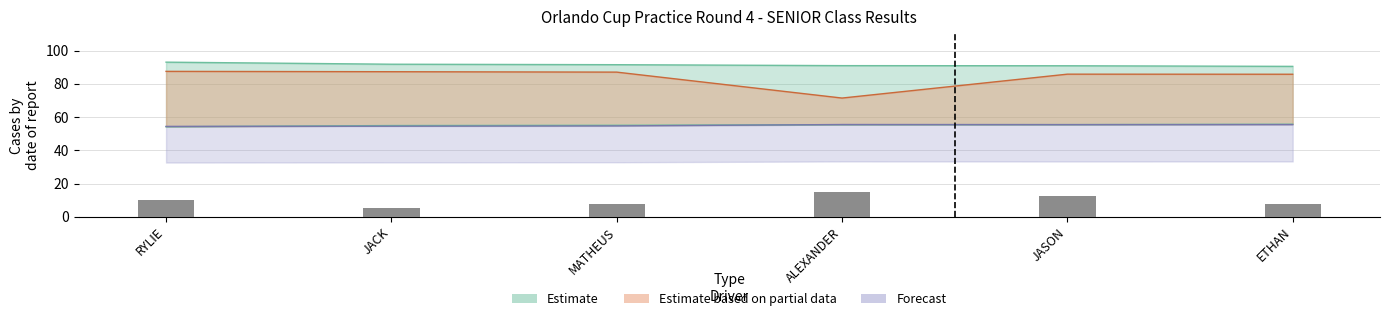

The value of Total Time at JASON is 55.5. True or false?

True